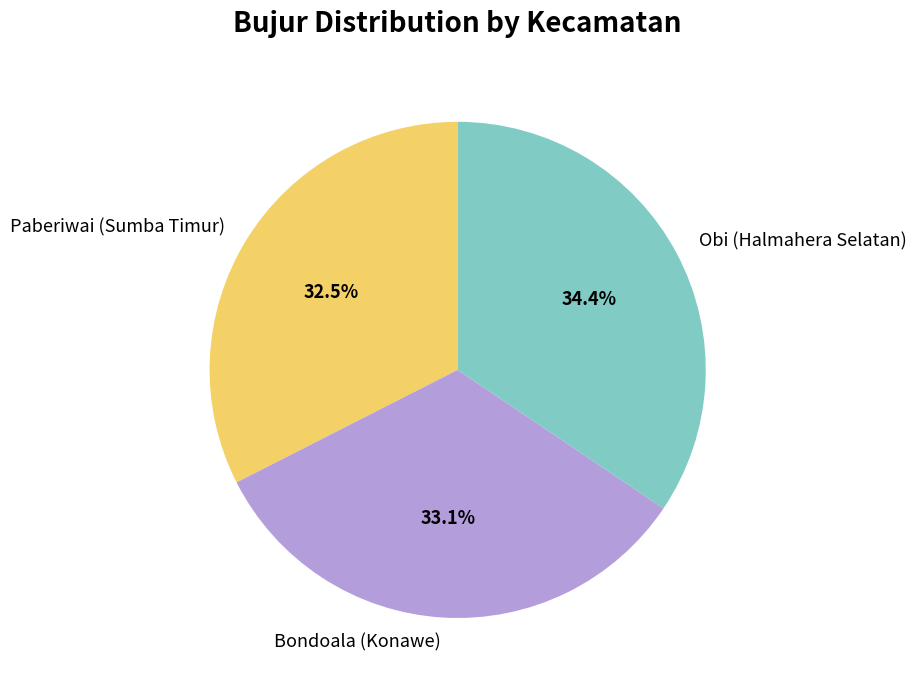

What is the smallest slice in the pie chart?

Paberiwai (Sumba Timur)